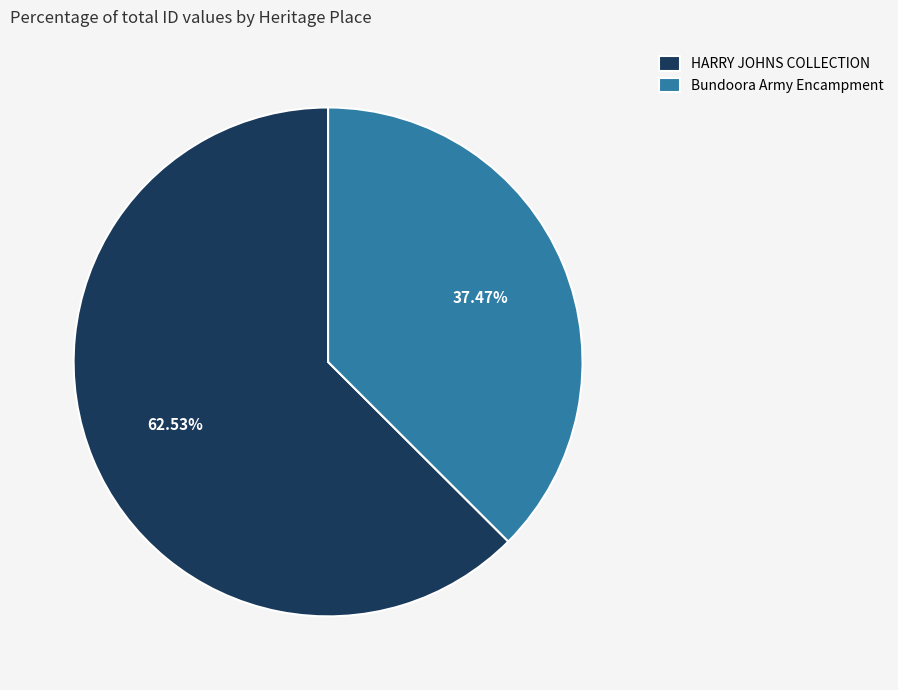

True or false: Bundoora Army Encampment accounts for 26% of the total.

False